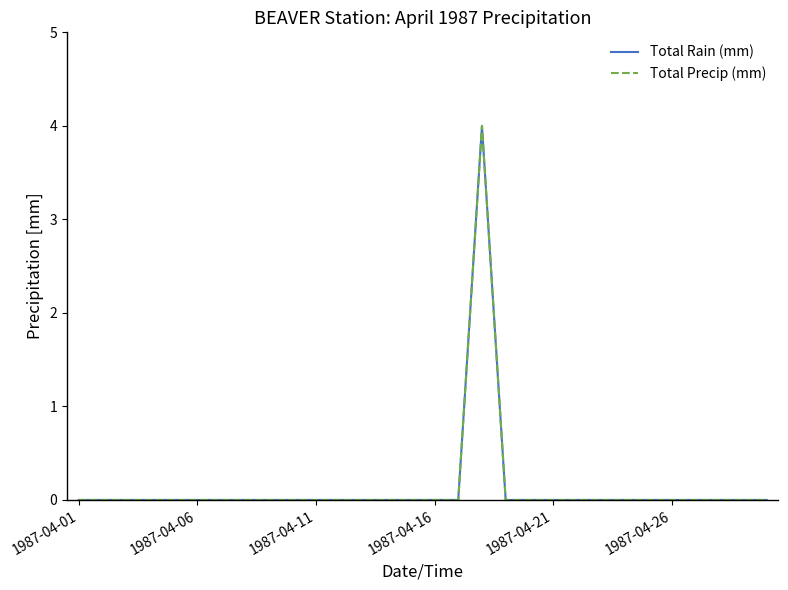

True or false: Total Precip (mm) and Total Rain (mm) cross at least once.

False